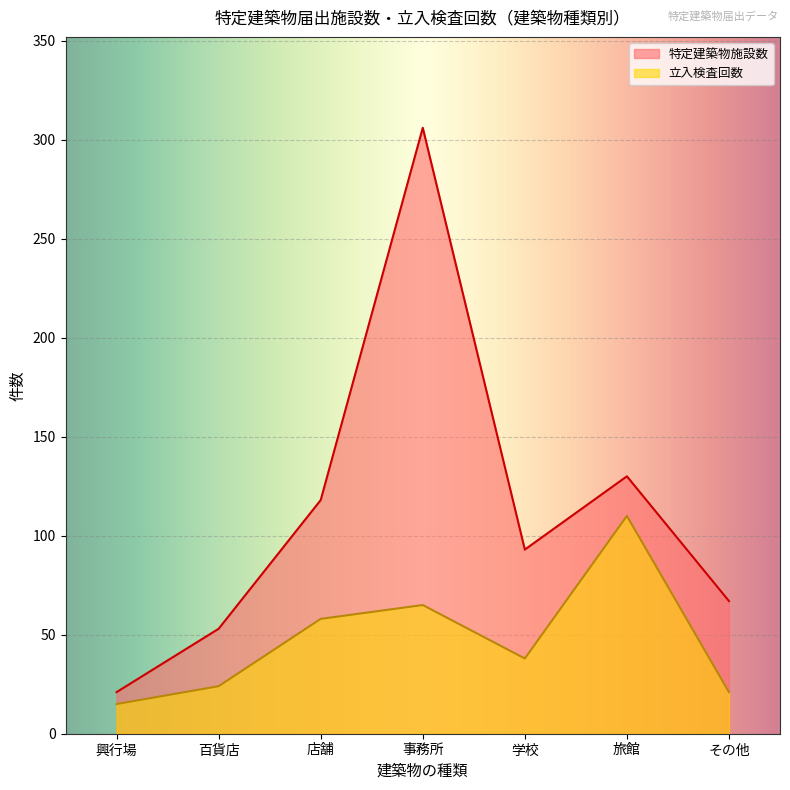

How many lines are shown in the chart?

2